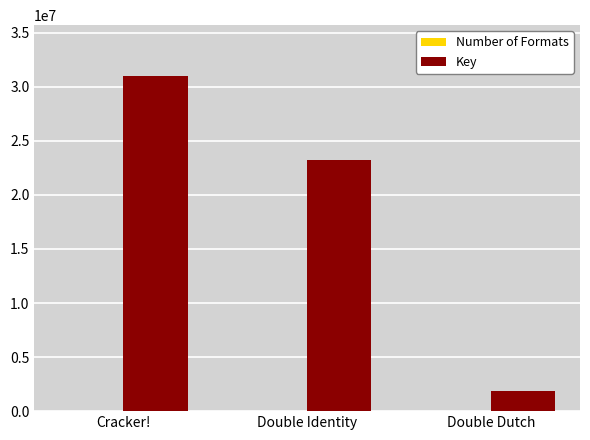

Which series changed the most between Double Identity and Double Dutch?

Key